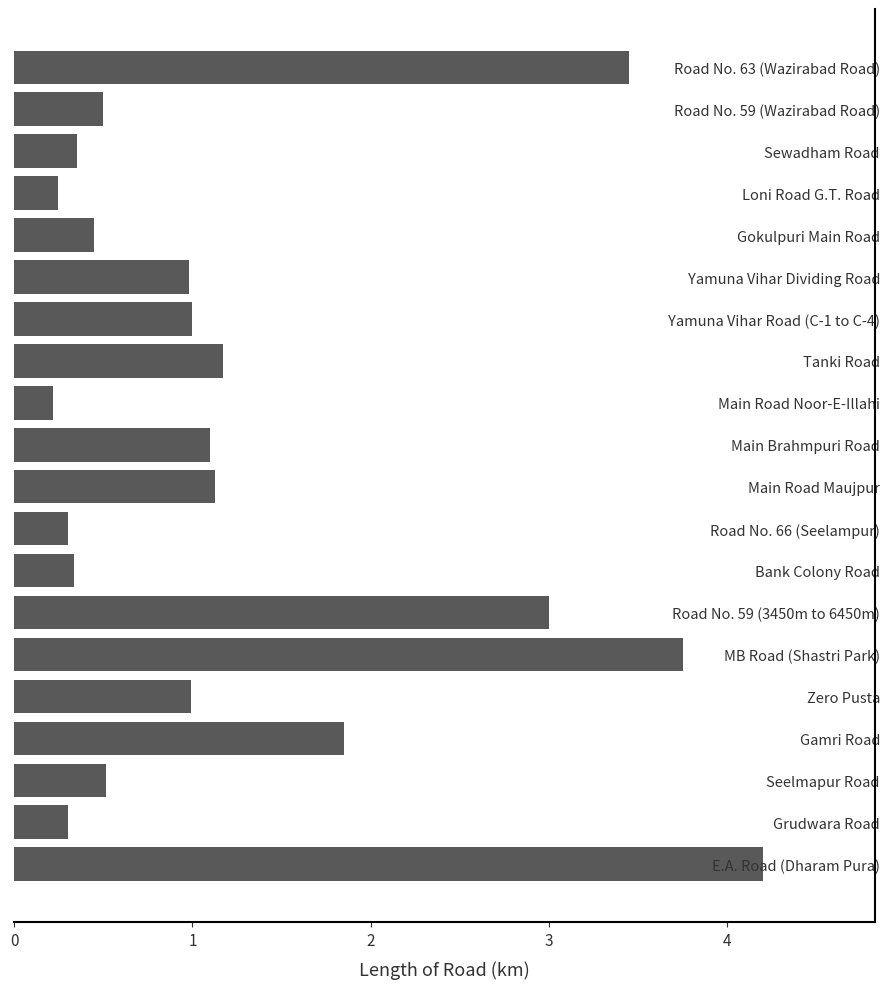

What is the change in value from Zero Pusta to Road No. 59 (3450m to 6450m)?

+2.0